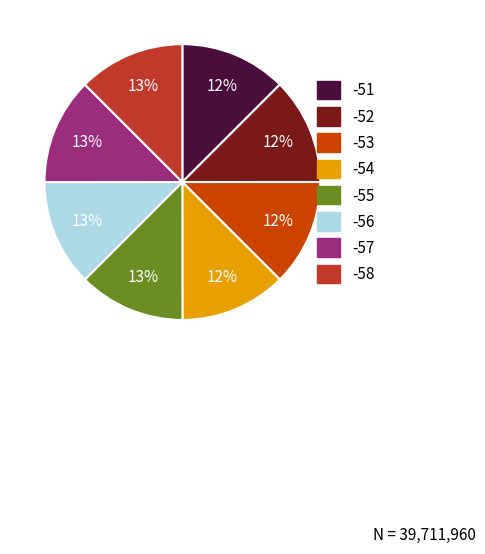

Is there any slice that represents more than half of the pie?

No